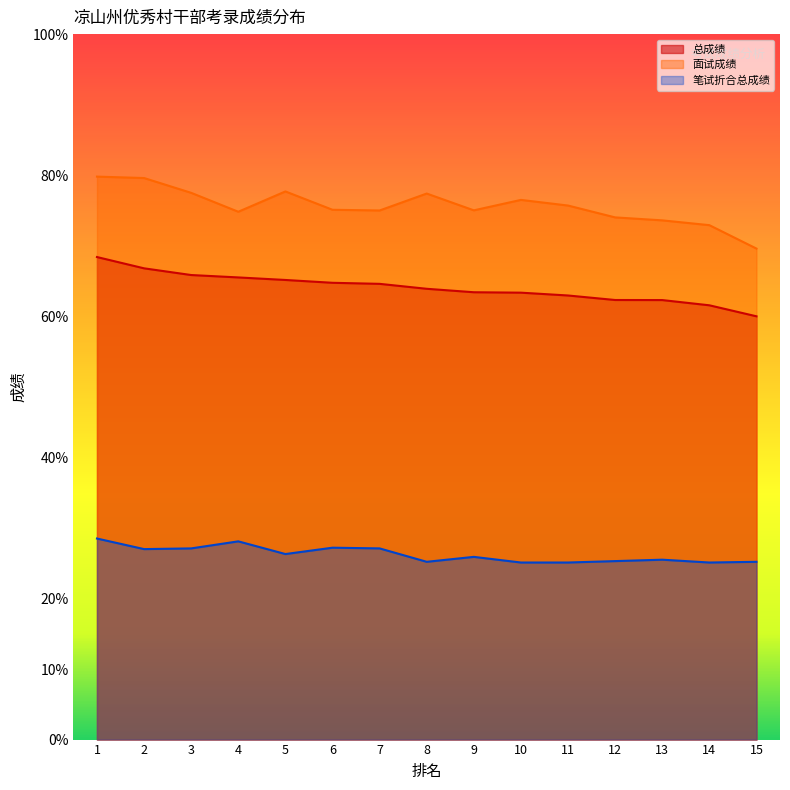

What is the average value of the 笔试折合总成绩 series?

26.2